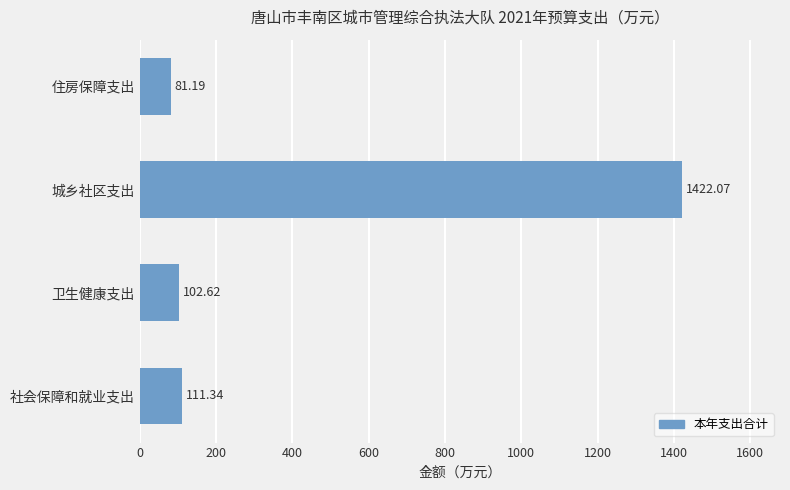

Rank the categories by value from highest to lowest.

城乡社区支出, 社会保障和就业支出, 卫生健康支出, 住房保障支出